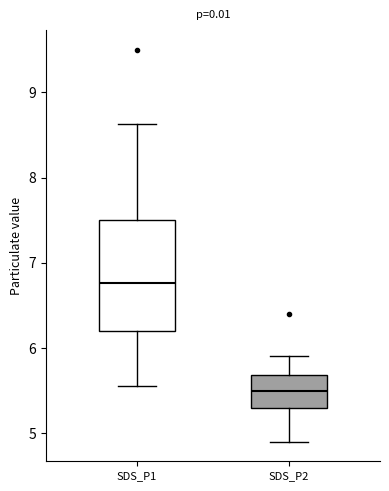

Which box is the tallest, from its lower edge to its upper edge?

SDS_P1